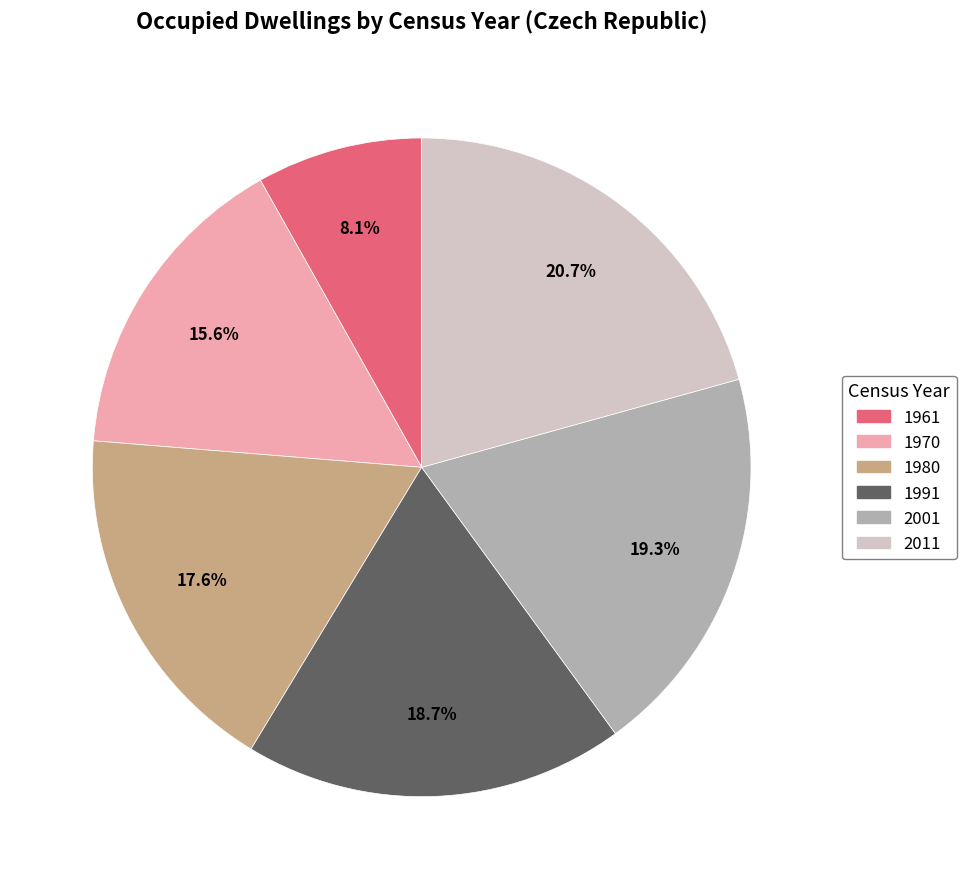

The 1961 slice represents 8% of the pie. True or false?

True